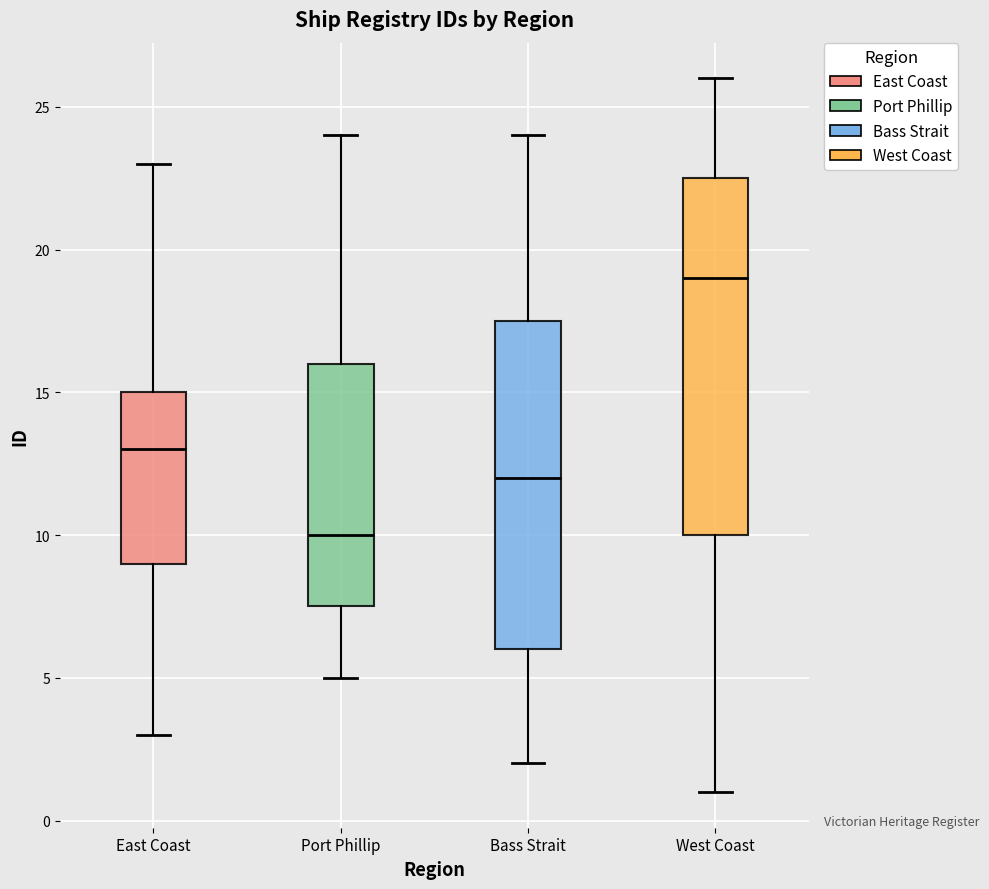

Where does the median line of the box for Bass Strait sit on the y-axis? The values are not printed on the chart, so give them approximately, as read against the axis.

12.0